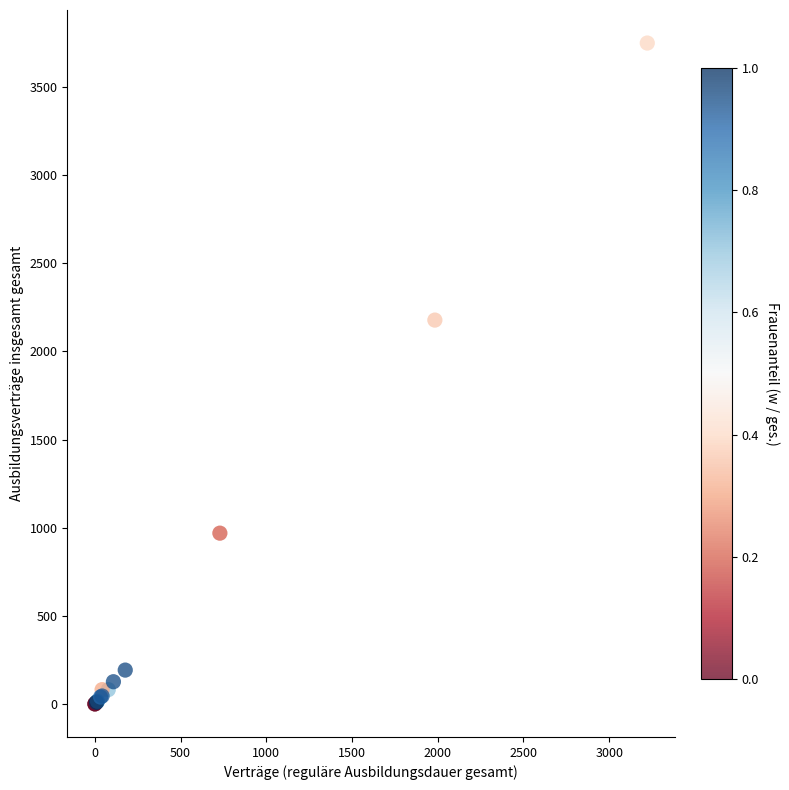

What Y value in the scatter plot is closest to 1875?

2178